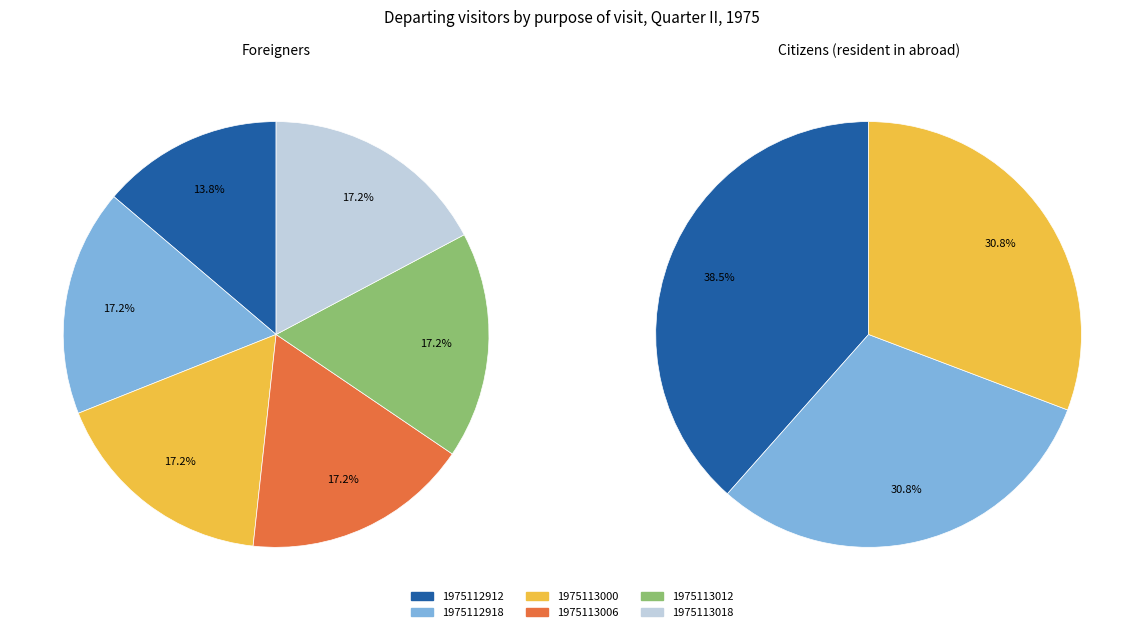

Does 1975113006 represent more than half of the total?

No